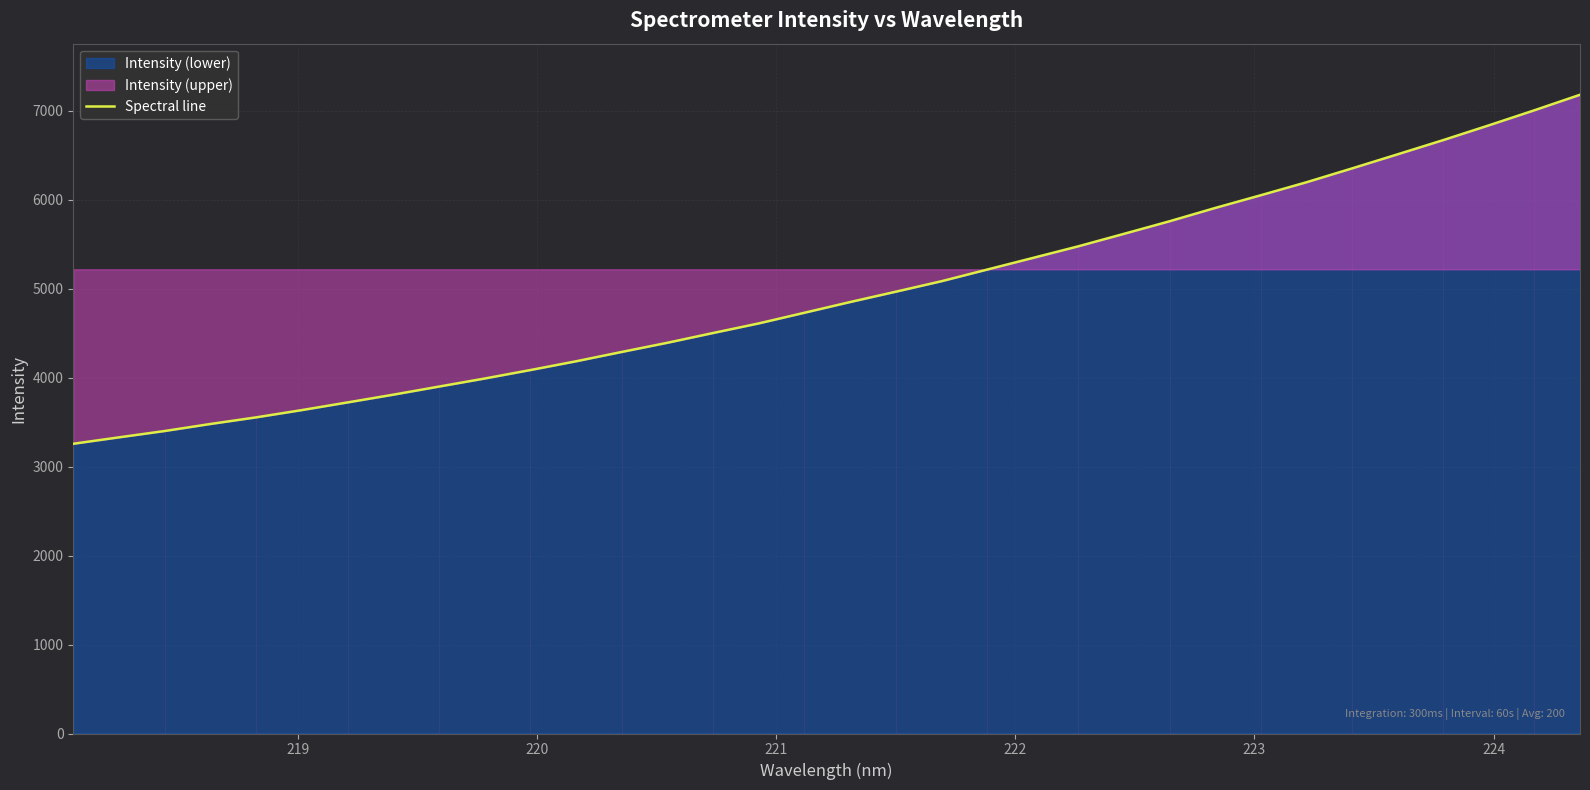

Reading left to right, transcribe all the data shown in this chart.

3256.7	3328.9	3400.1	3479.1	3553.5	3635.2	3721.3	3808.4	3899.4	3990.0	4085.1	4183.7	4288.6	4391.8	4501.5	4609.4	4729.1	4849.4	4965.6	5083.3	5214.1	5344.7	5476.0	5616.1	5757.5	5907.1	6050.2	6195.8	6351.7	6510.1	6669.9	6835.7	7005.2	7179.5